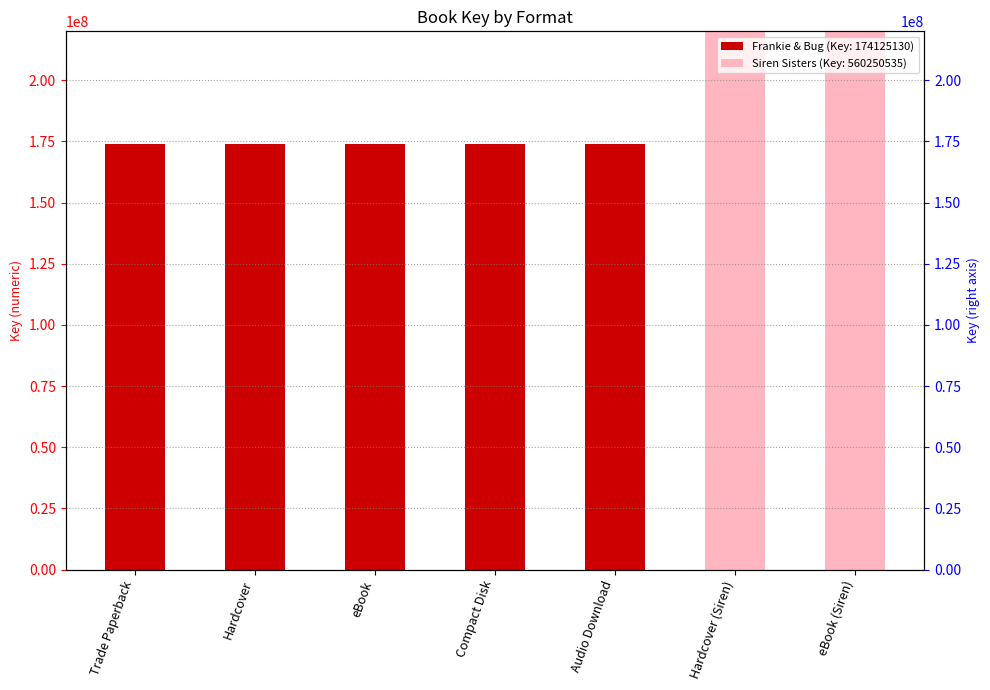

The value at Hardcover (Siren) is 145117764. True or false?

False